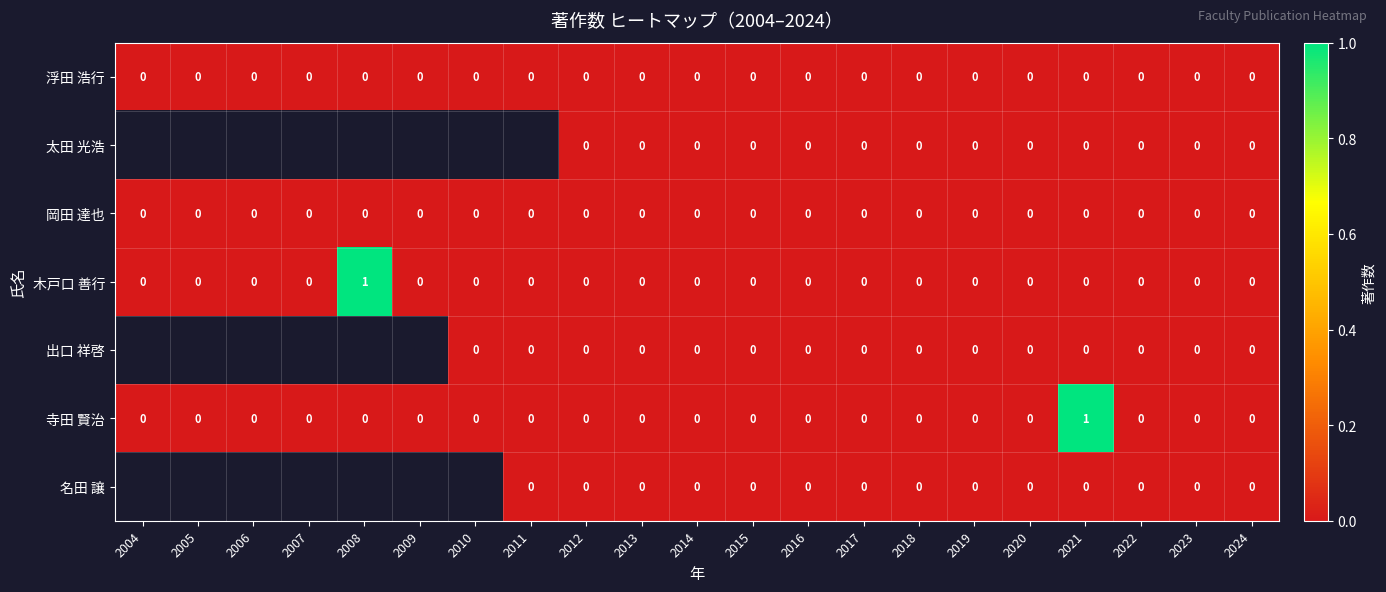

Is it true that 木戸口 善行 equals 0 at 2009?

True